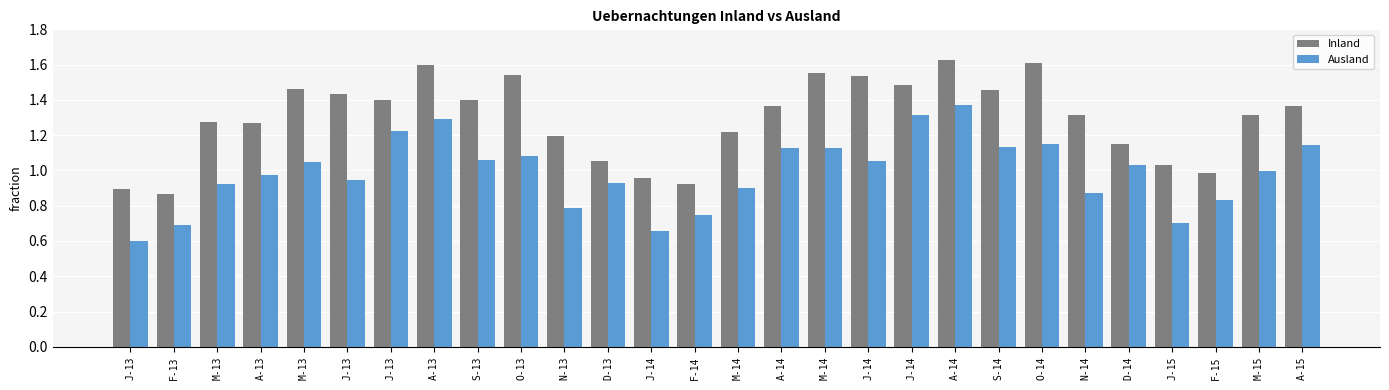

At how many categories does at least one series exceed 871869?

27